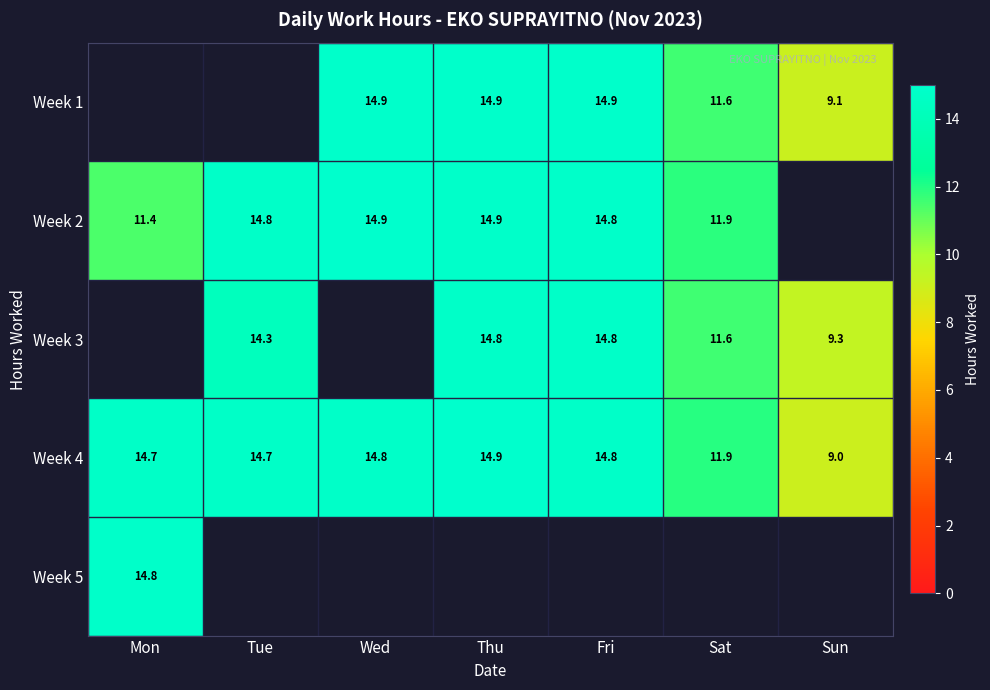

The Week 3 series shows 14.8 at Fri. True or false?

True